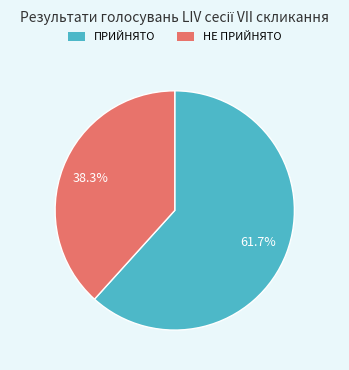

Is it true that НЕ ПРИЙНЯТО is 38% of the pie?

True